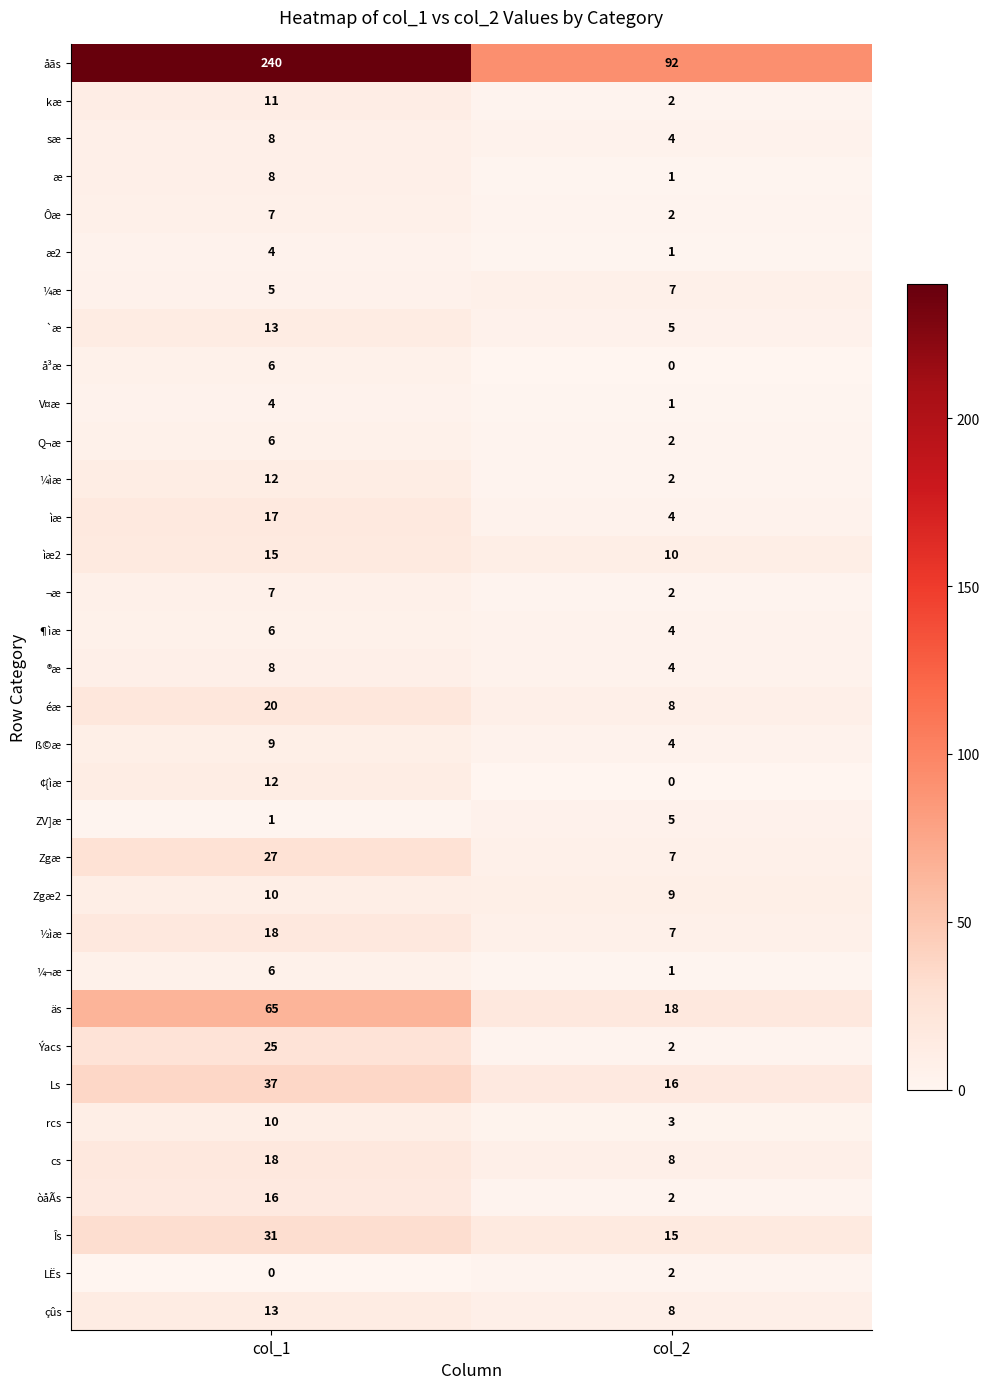

Which series changed the most between col_1 and col_2?

åãs